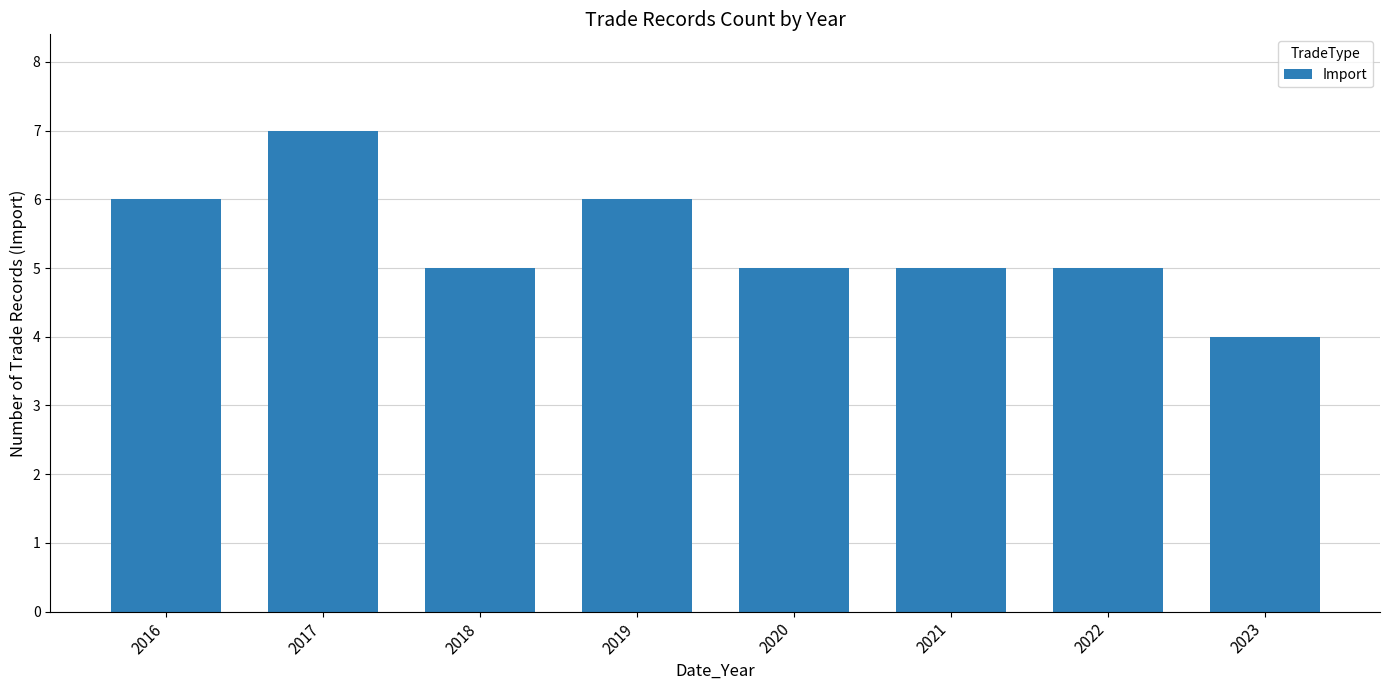

Reading right to left, list all the values displayed in this chart.

2023=4	2022=5	2021=5	2020=5	2019=6	2018=5	2017=7	2016=6